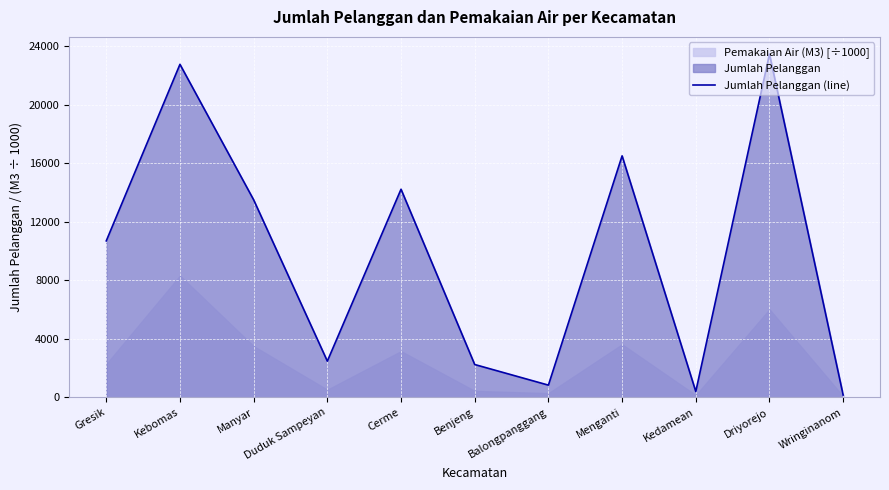

What is the sum of all values?

107297